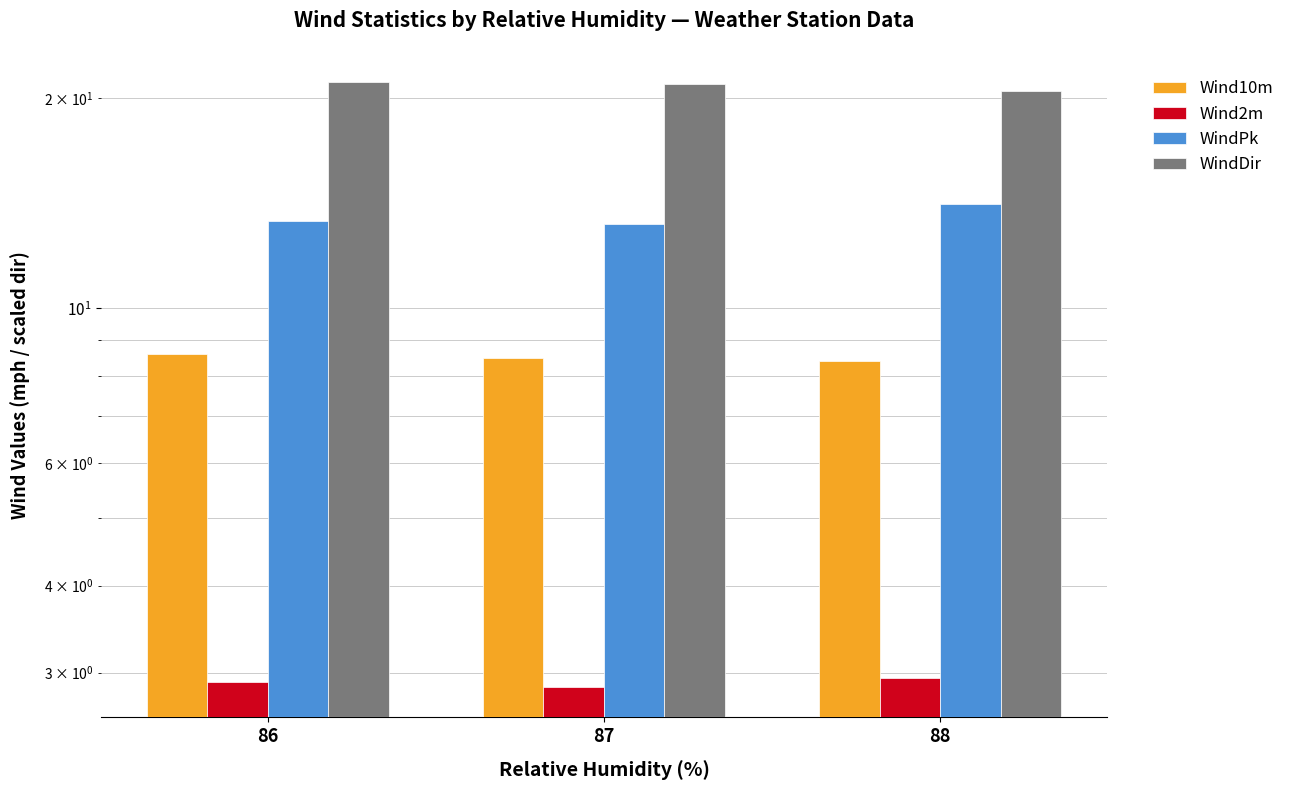

Is the value of Wind2m at 87 greater than the value of WindPk at 88?

No